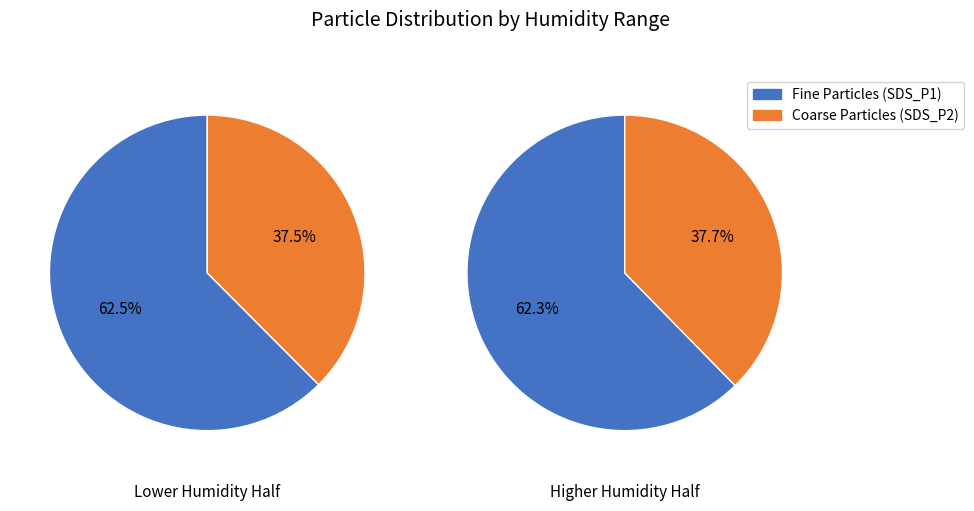

Is it true that 12 is 9% of the pie?

False